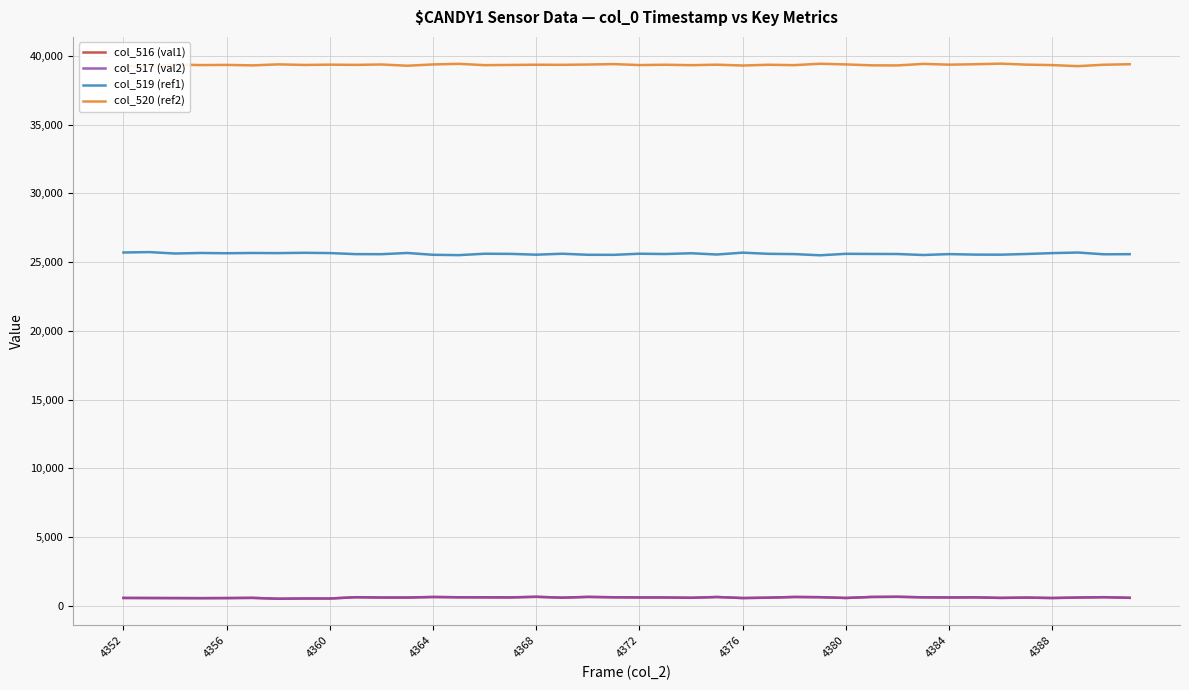

What is the greatest value displayed?

39429